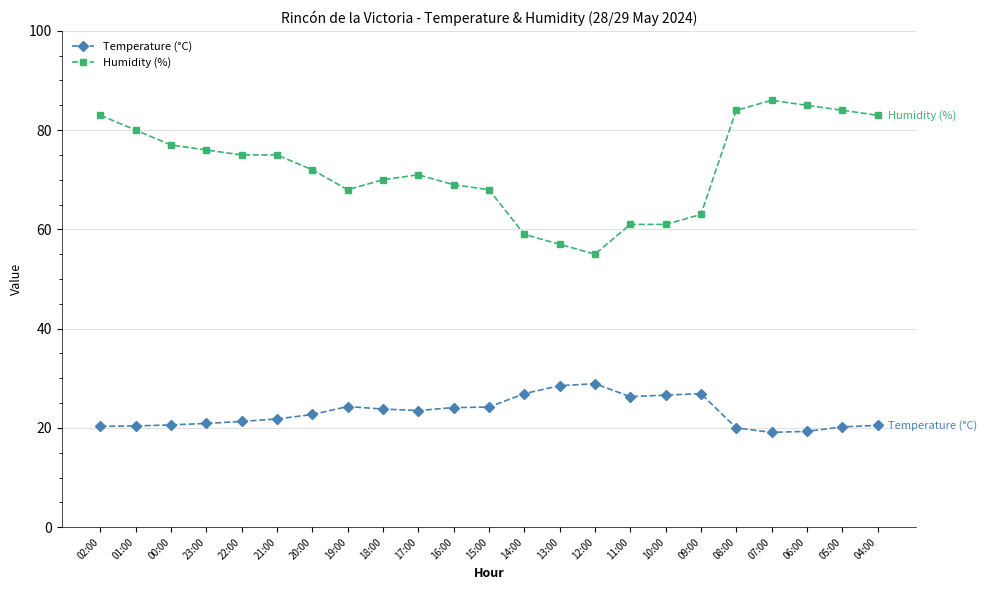

True or false: Humidity (%) and Temperature (°C) intersect in this chart.

False